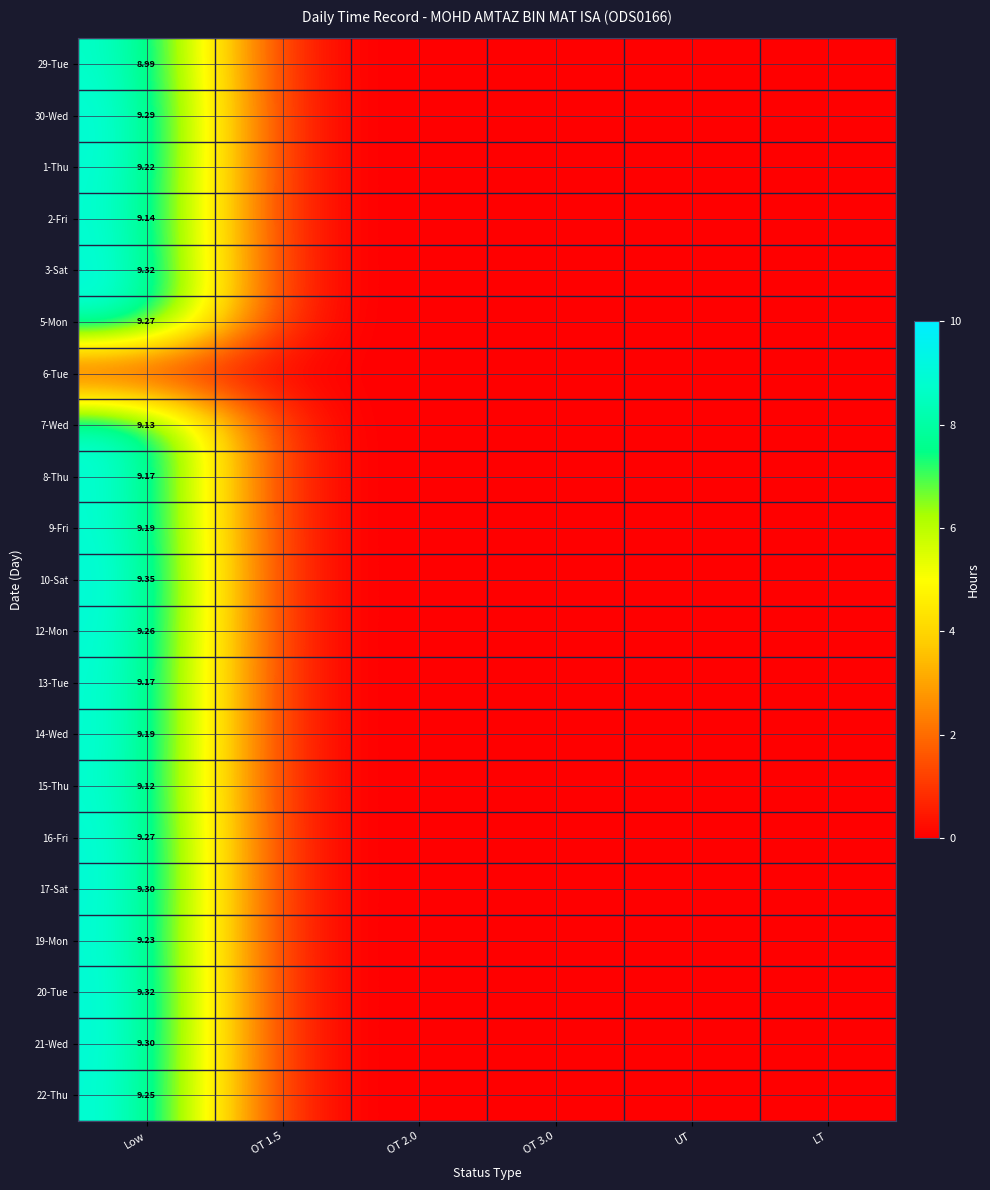

At how many categories does at least one series exceed 7?

1